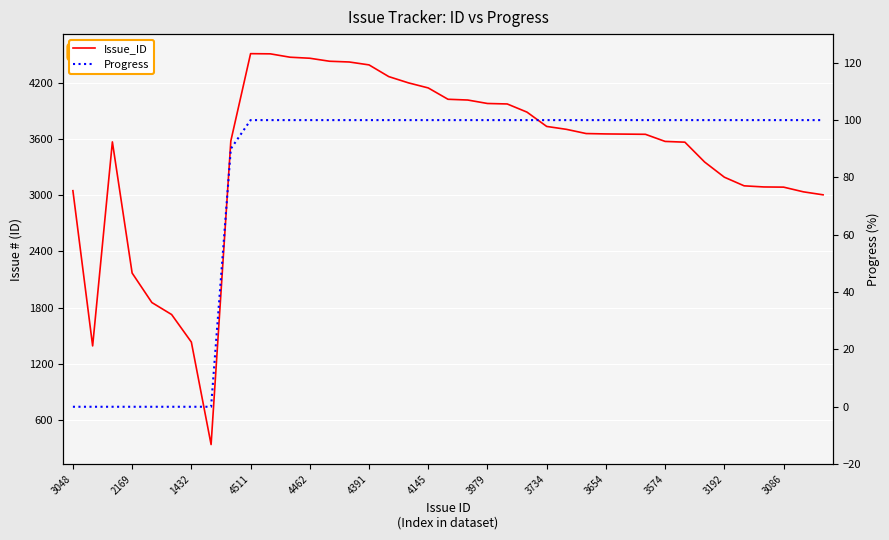

The value of Progress at 25 is 100. True or false?

True